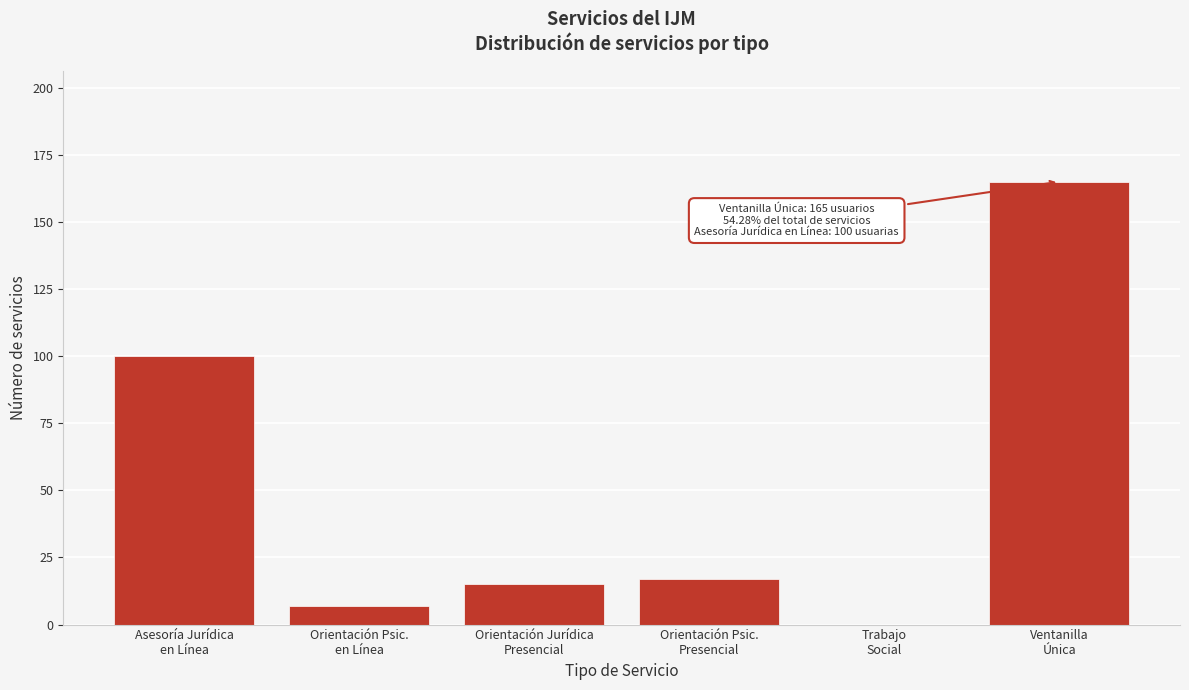

What is the sum of all values?

304